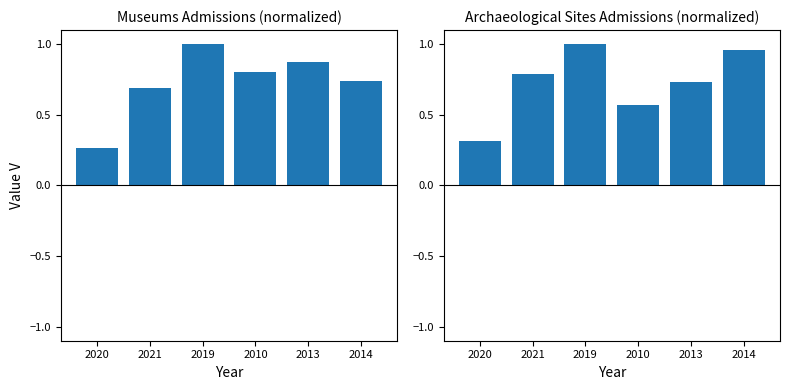

What is the label of the 5th bar from the right?

2021